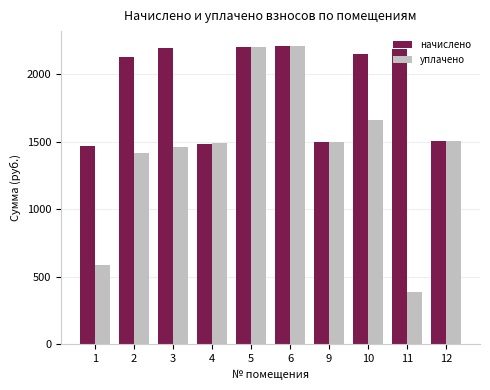

At 10, list the series in order from smallest to largest.

уплачено, начислено